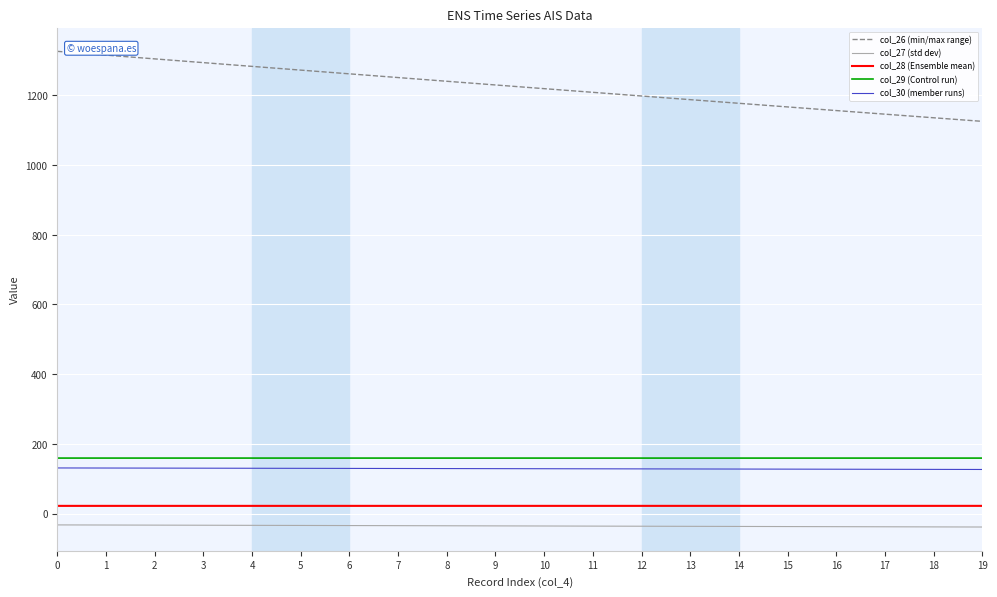

What is the minimum value shown in the chart?

-38.7